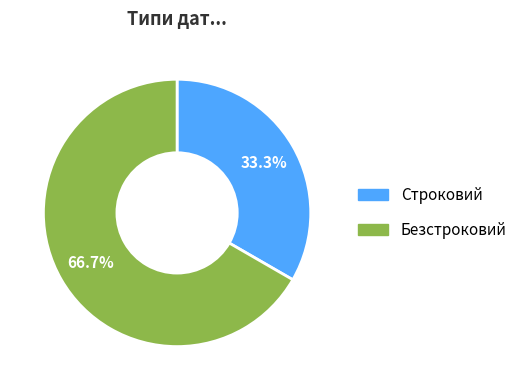

What percentage is the Строковий slice, to the nearest percent?

33%